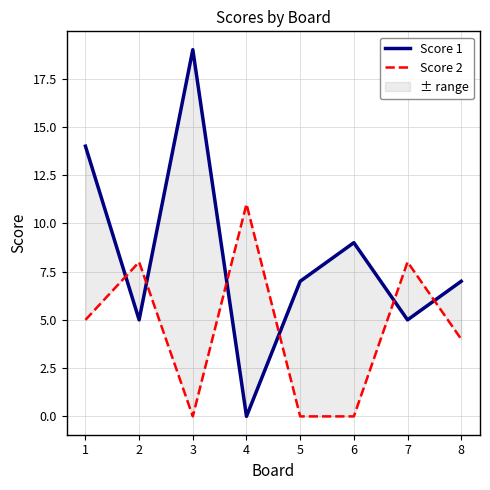

Is it true that Score 1 equals 2 at 6?

False